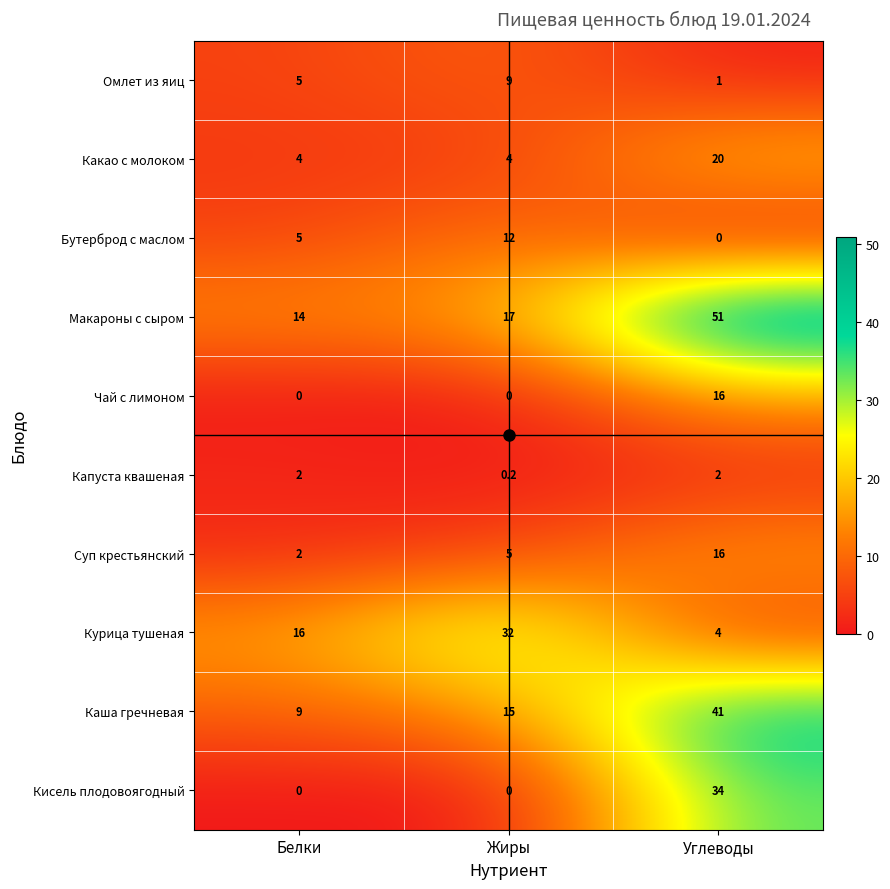

What is the sum of the Кисель плодовоягодный values at Углеводы and Белки?

34.0